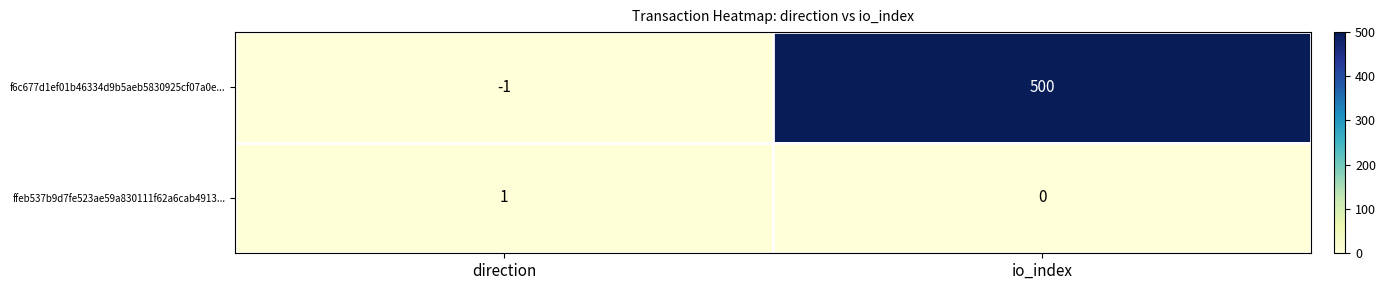

Reading left to right, extract all data points from this chart.

f6c677d1ef01b46334d9b5aeb5830925cf07a0e...: -1	500
ffeb537b9d7fe523ae59a830111f62a6cab4913...: 1	0